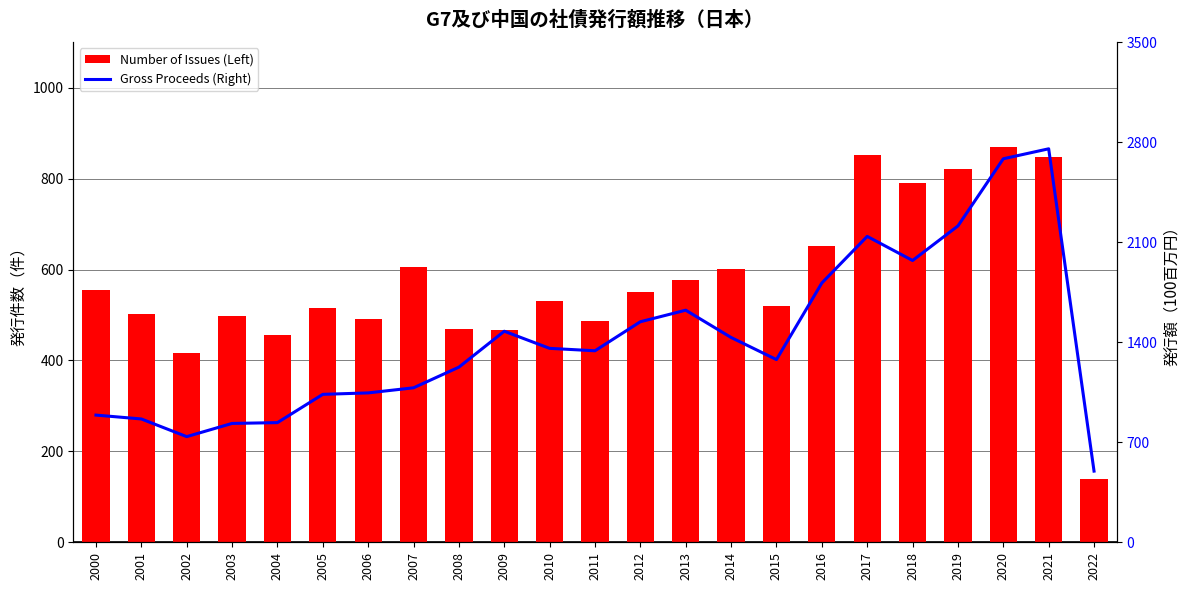

What is the difference between the maximum and minimum values in the Number of Issues (Left) series?

730.0